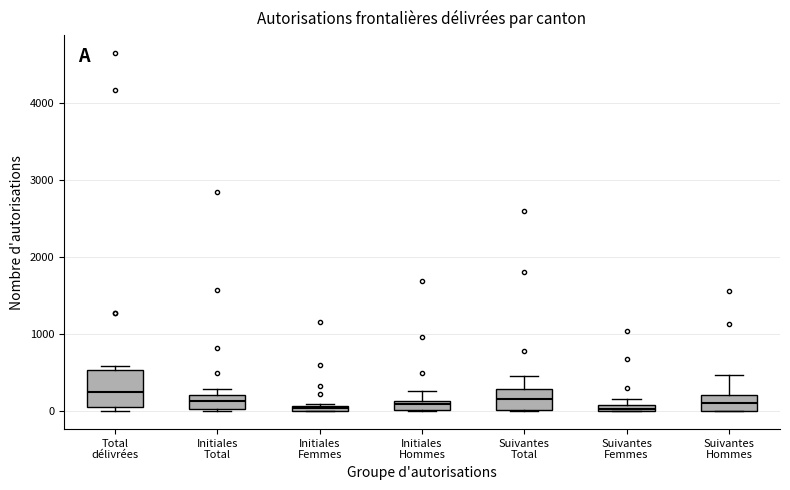

Comparing the boxes themselves (not the whiskers), which one is the tallest?

Total délivrées